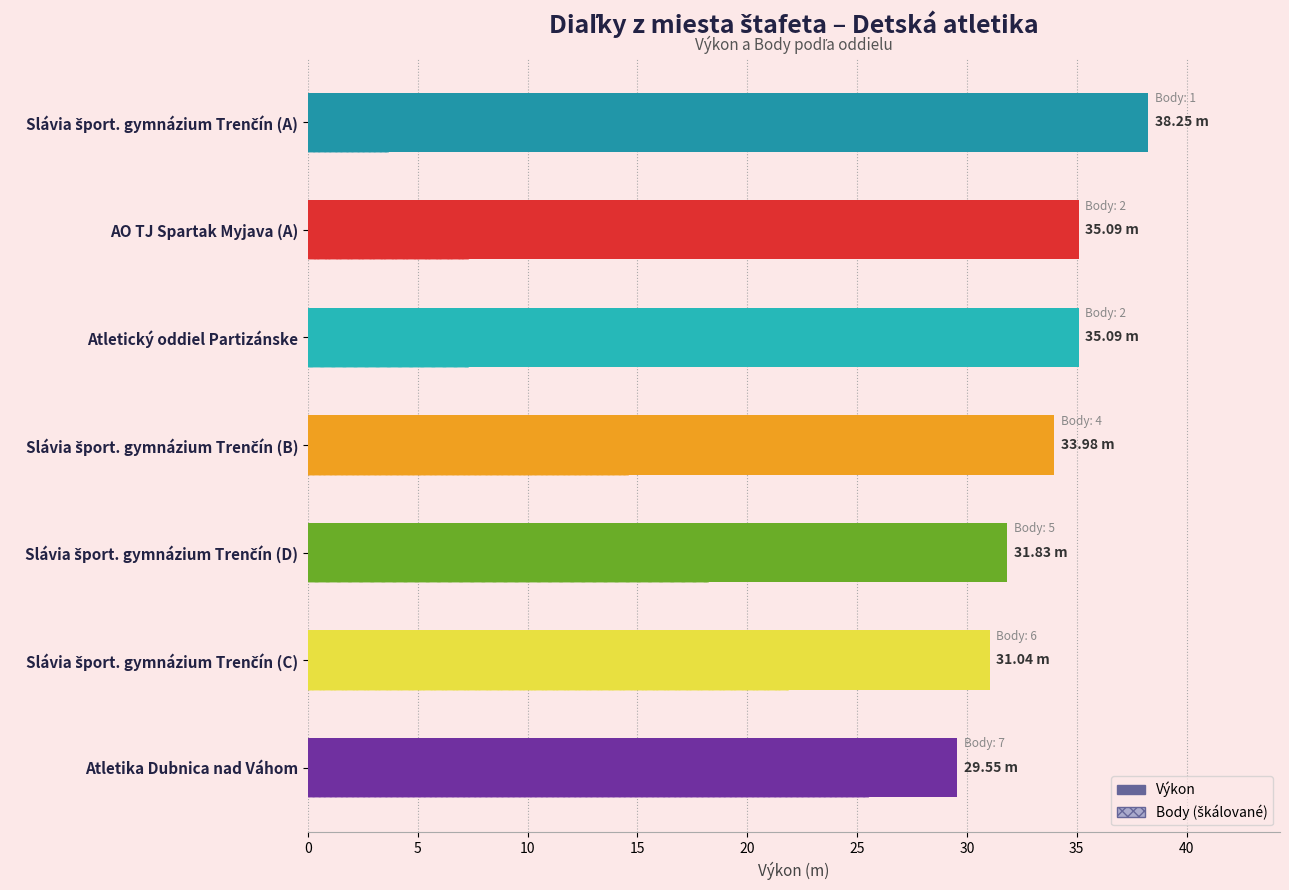

Read the value at Slávia šport. gymnázium Trenčín (D).

31.8